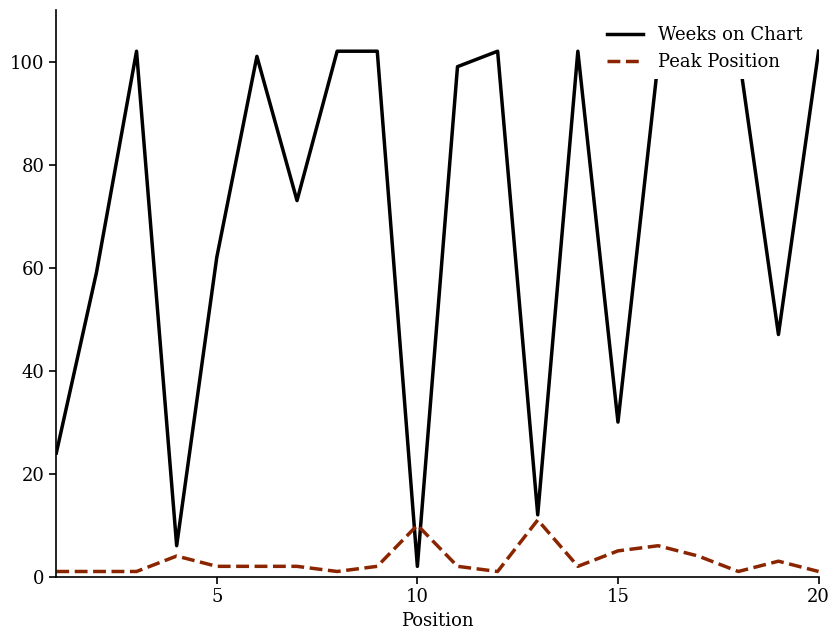

List the series in order of their overall mean, lowest first.

Peak Position, Weeks on Chart